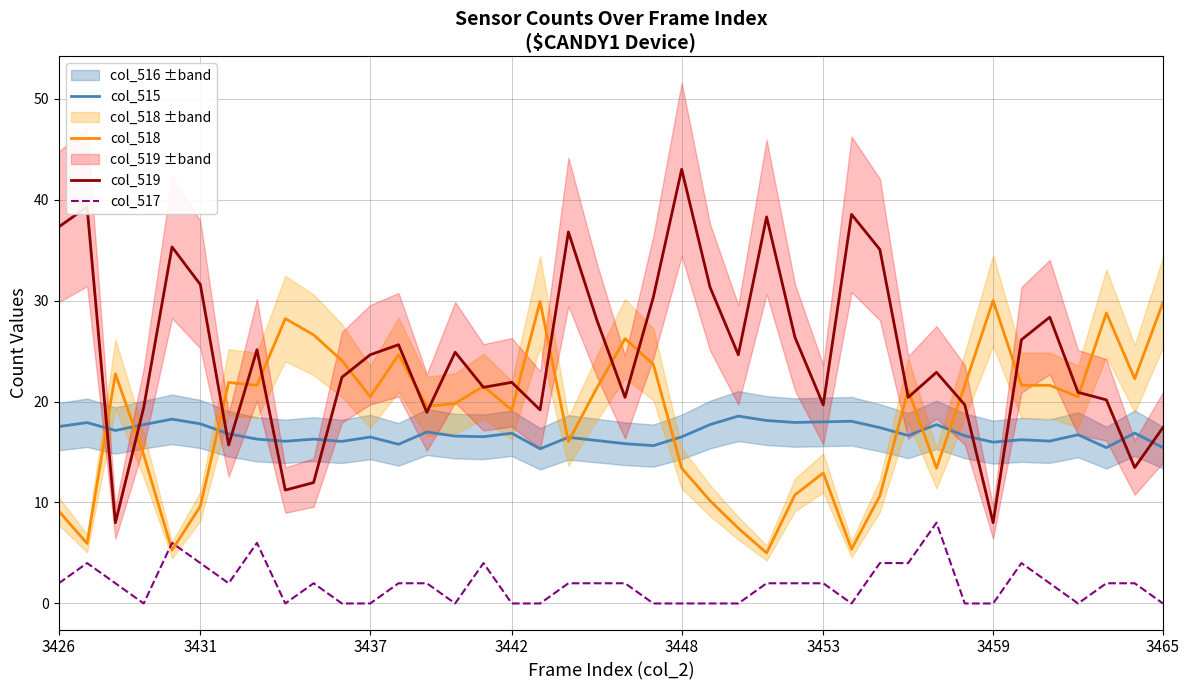

Which series has the widest spread of values?

col_519